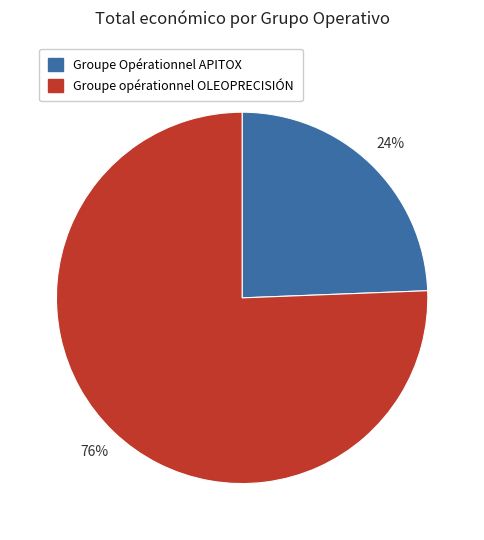

To the nearest percent, what is the average slice percentage?

50%